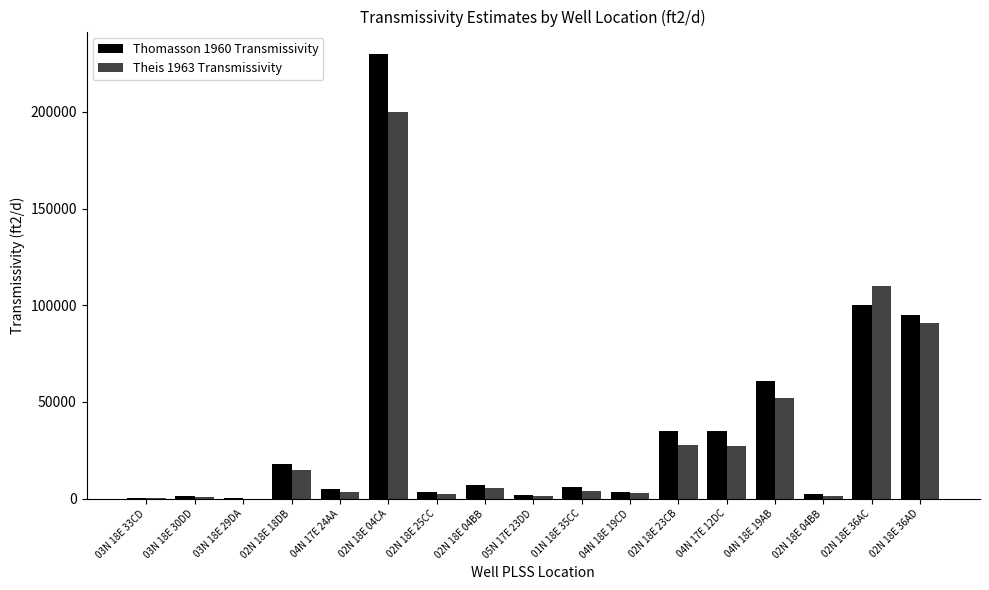

How many distinct data groups are displayed?

2